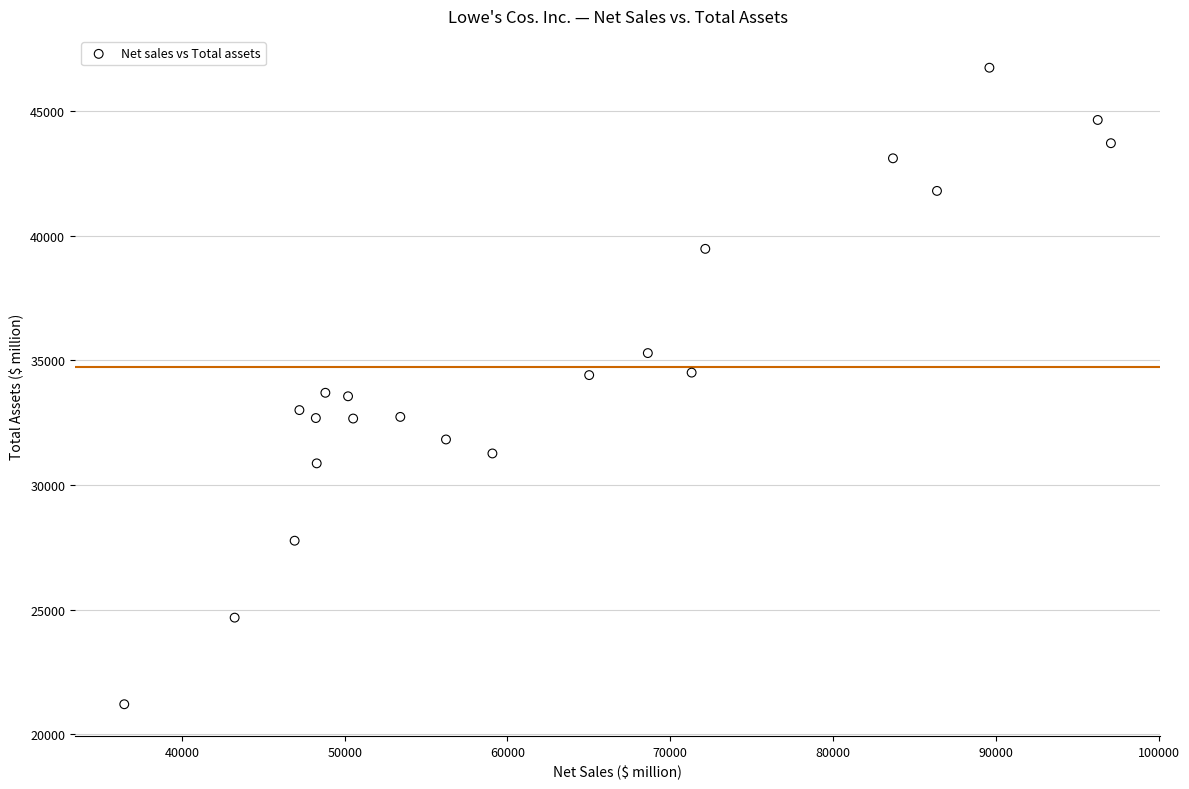

What is the range of X values (max minus min)?

60595